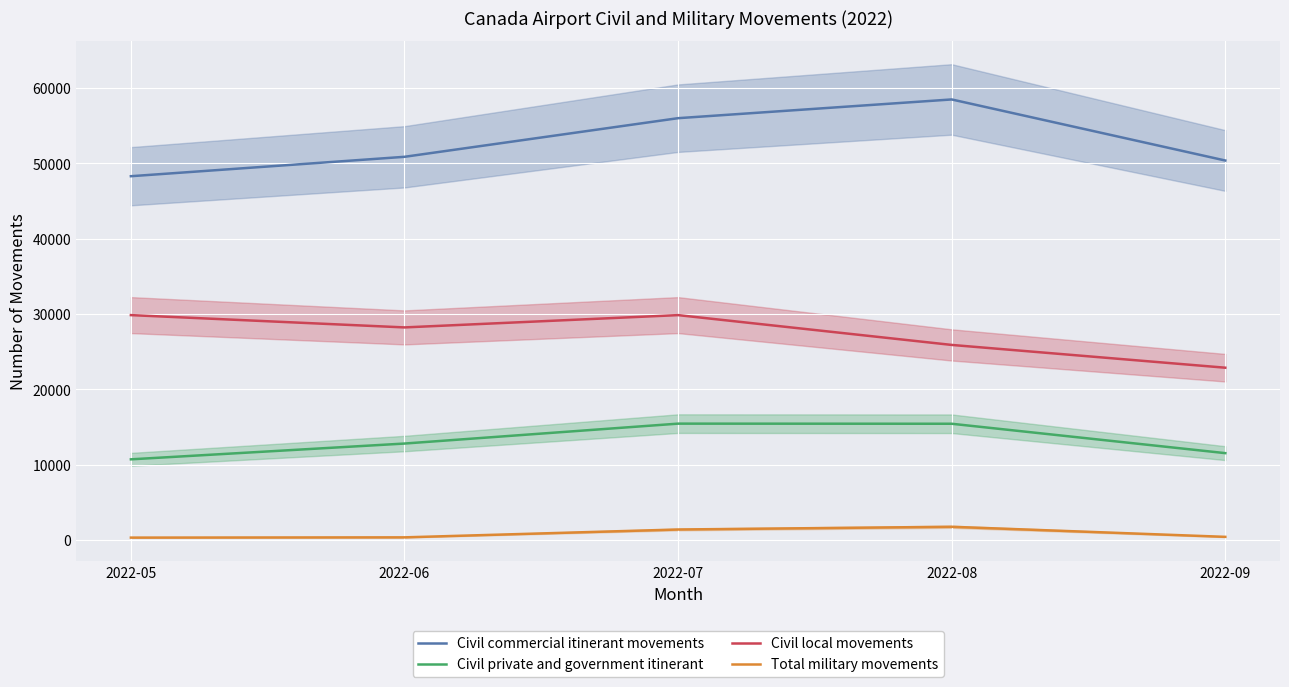

Is the value of Civil private and government itinerant at 2022-06 greater than the value of Civil commercial itinerant movements at 2022-07?

No